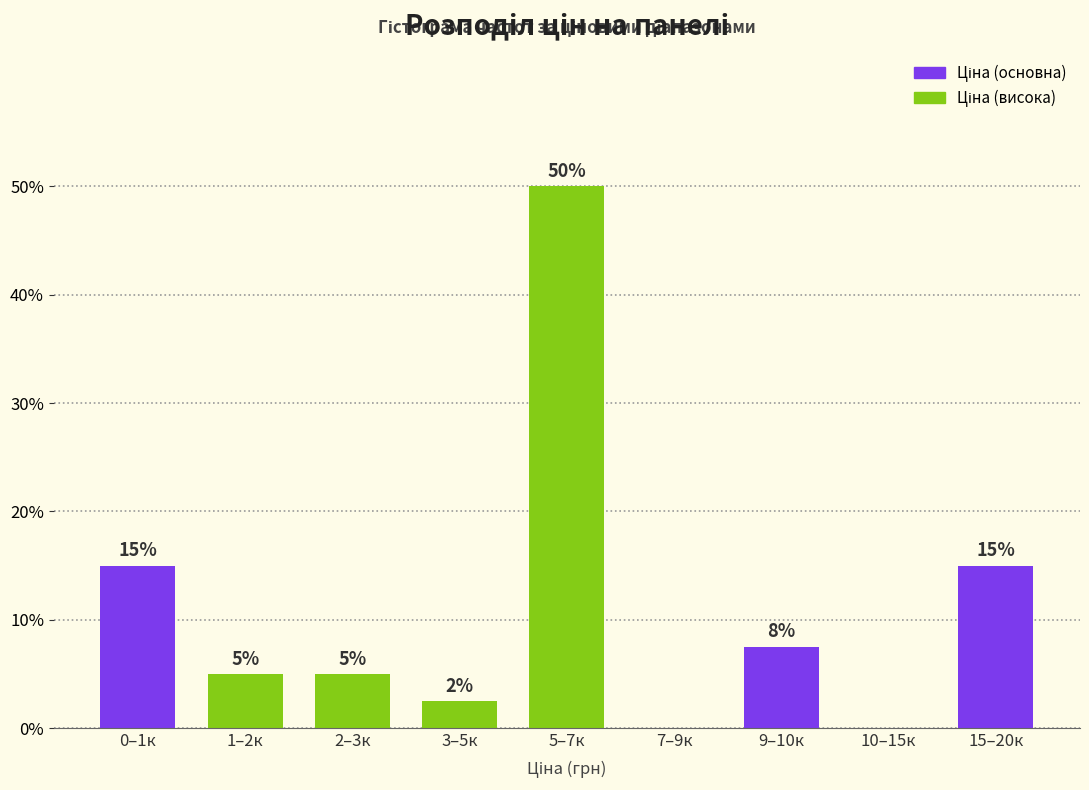

At which category does the chart reach its peak across all series?

5–7к